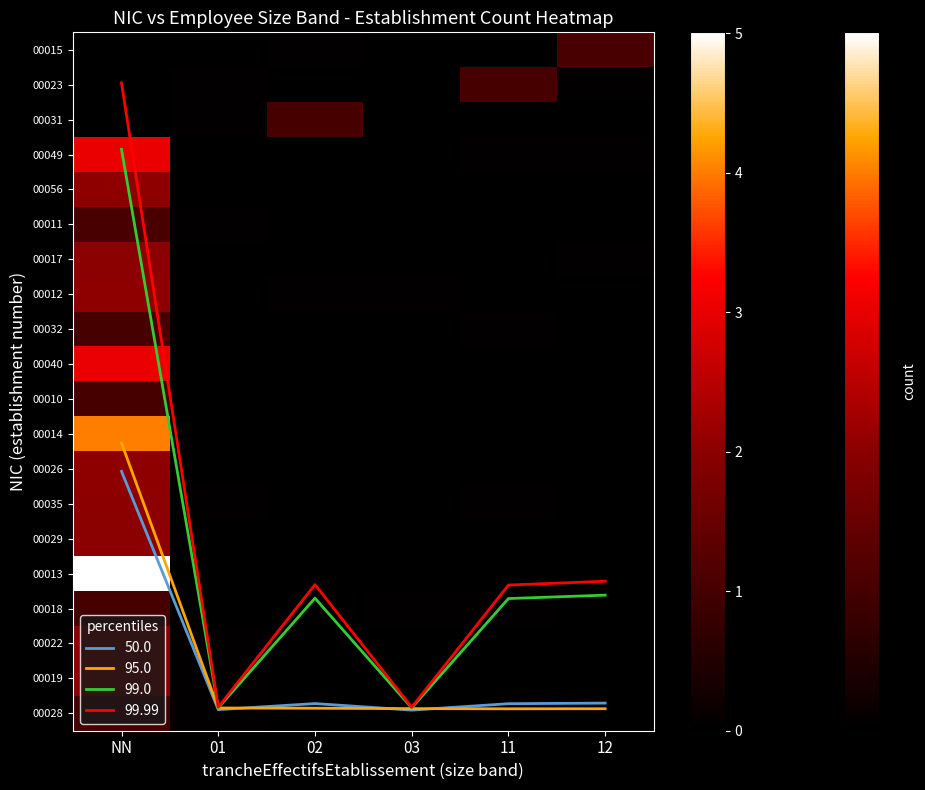

What is the sum of the 00028 values at 02 and 03?

0.1